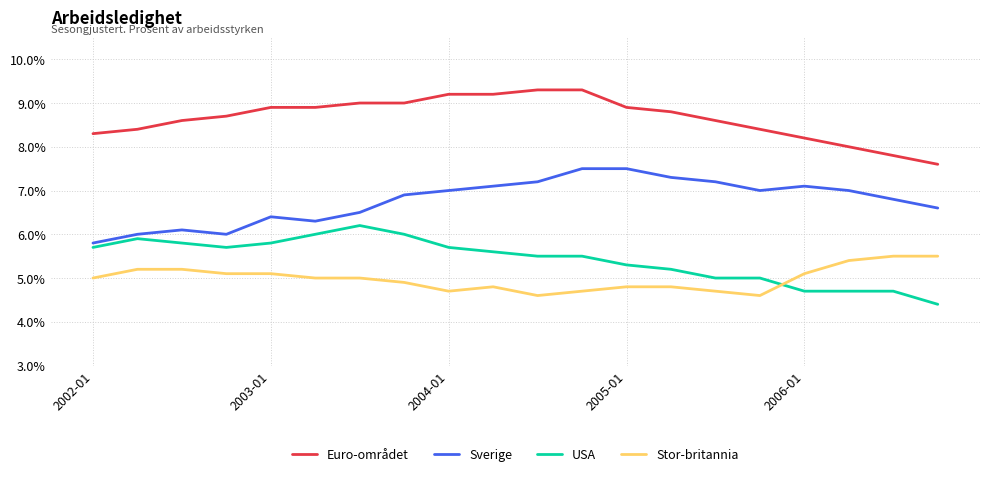

Count the number of categories in the chart.

20